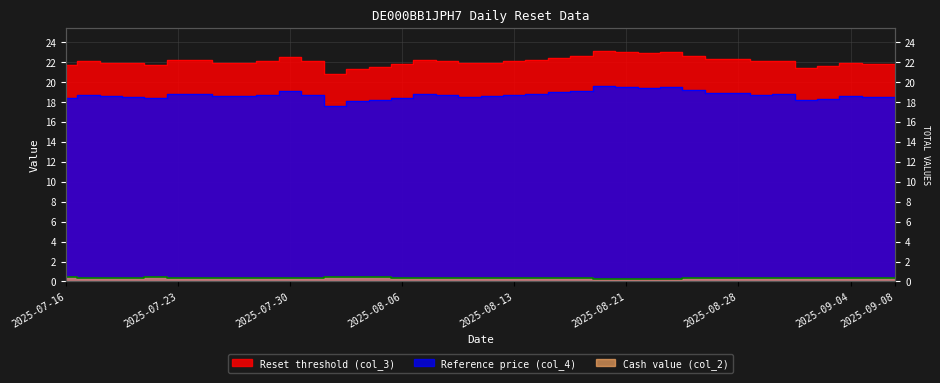

At which label does Reference price (col_4) reach its minimum?

2025-08-01